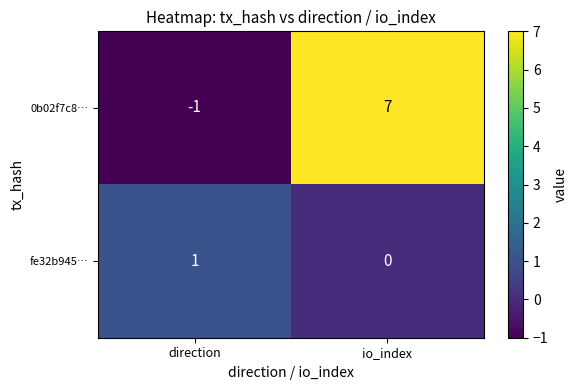

What is the minimum value shown in the chart?

-1